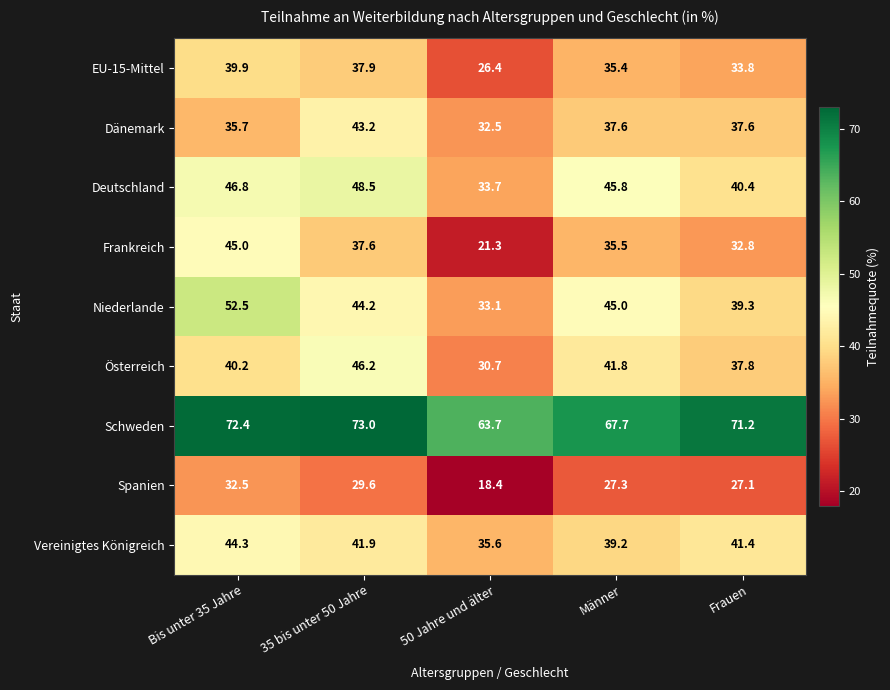

What is the difference between the maximum and second lowest values in the Deutschland series?

8.1